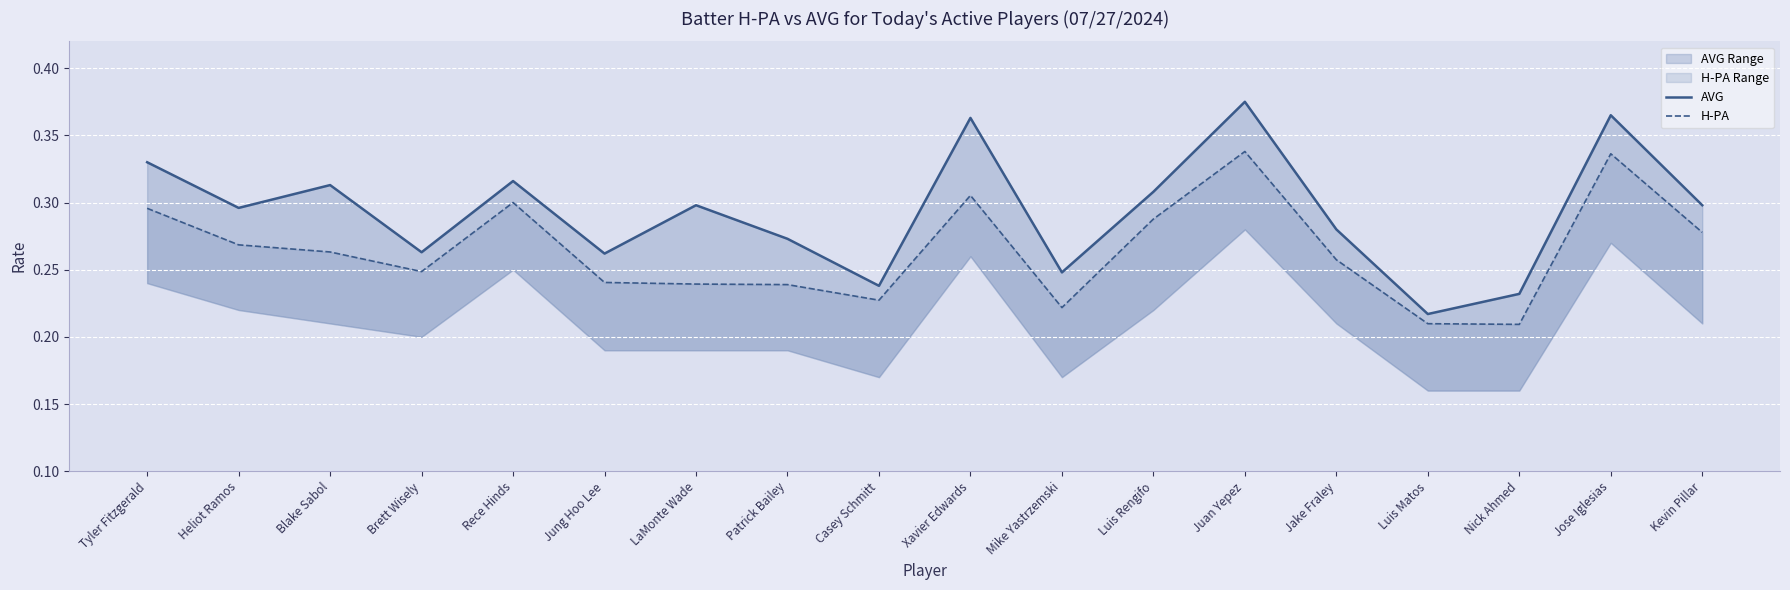

Is the value of AVG at Rece Hinds greater than the value of H-PA at Casey Schmitt?

Yes